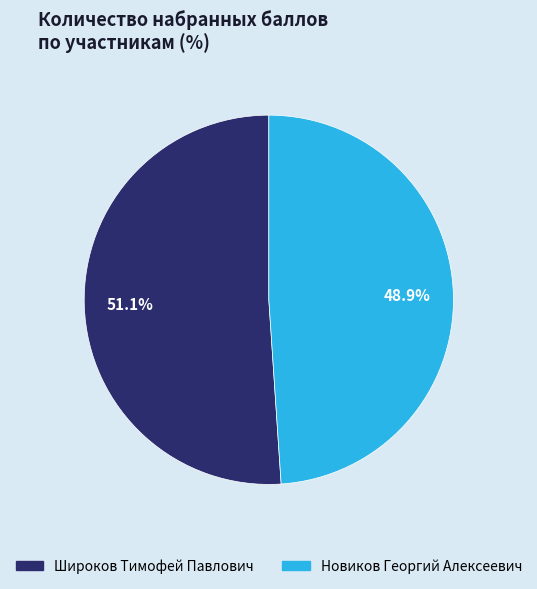

To the nearest percent, what is the difference between the largest and smallest slice percentages?

2%